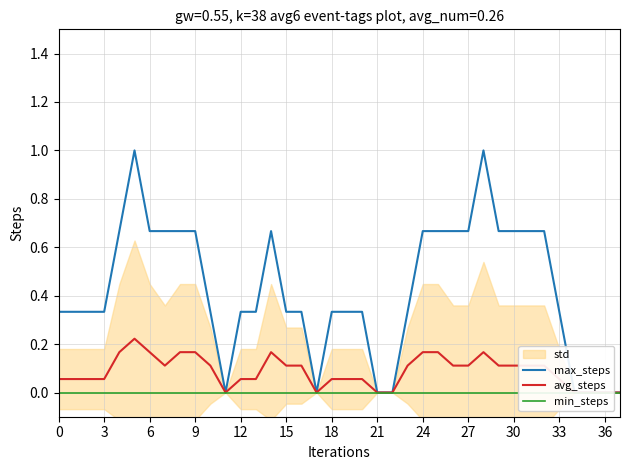

Rank the series by their maximum value, from highest to lowest.

max_steps, avg_steps, min_steps